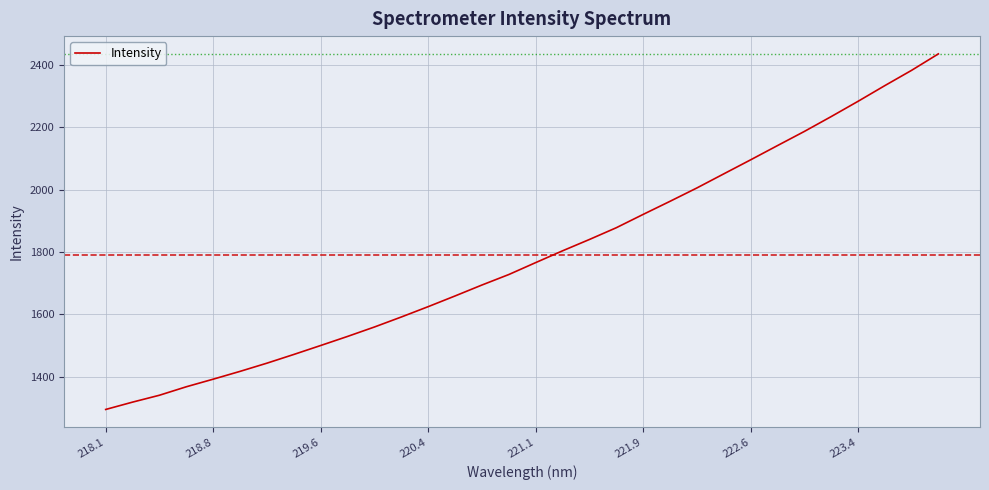

What is the difference between the maximum and minimum values?

1139.9